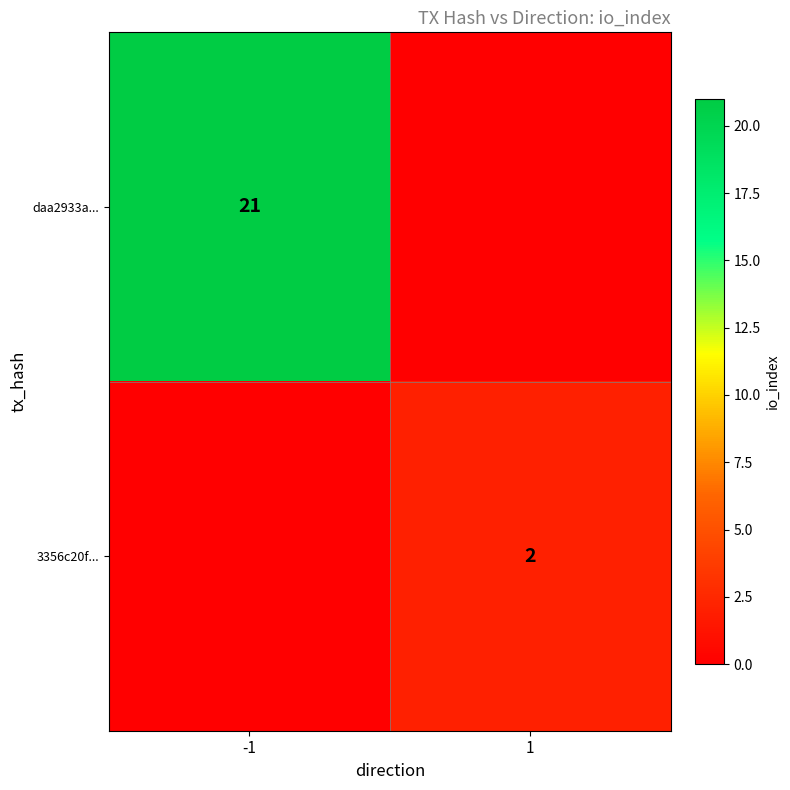

What is the average value of the daa2933a... series?

10